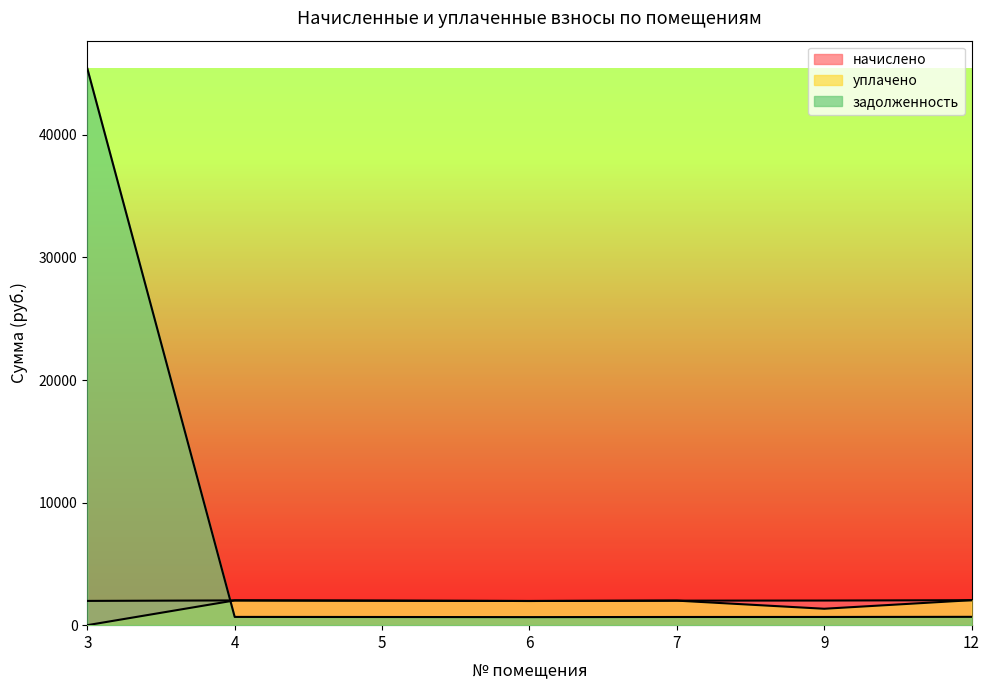

What is the value of the задолженность point at the 3rd from the left?

666.0